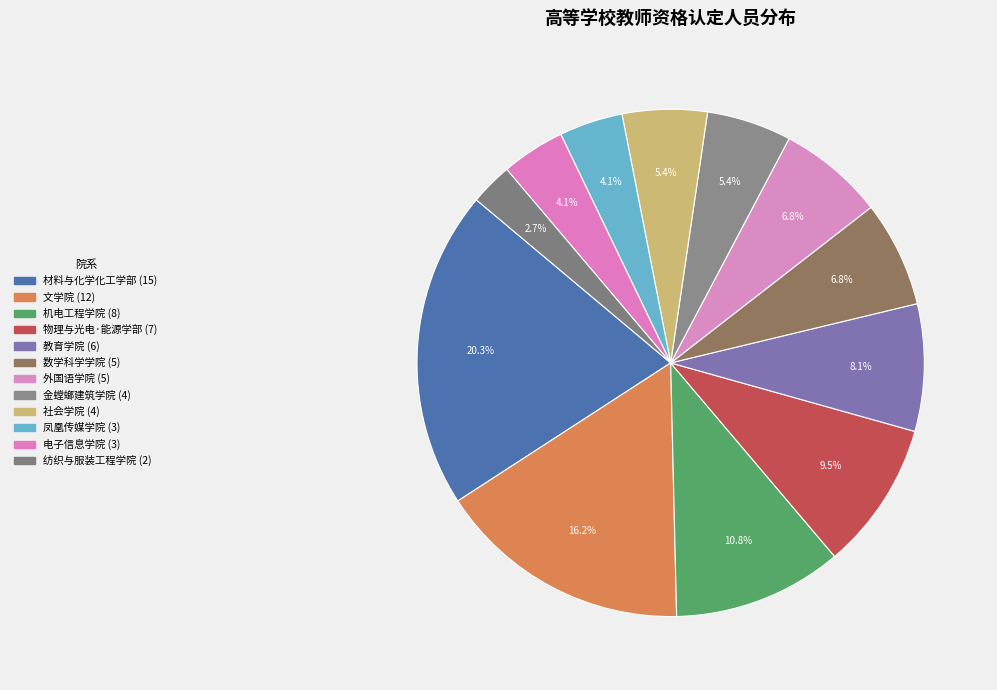

Count the number of slices in the pie.

12